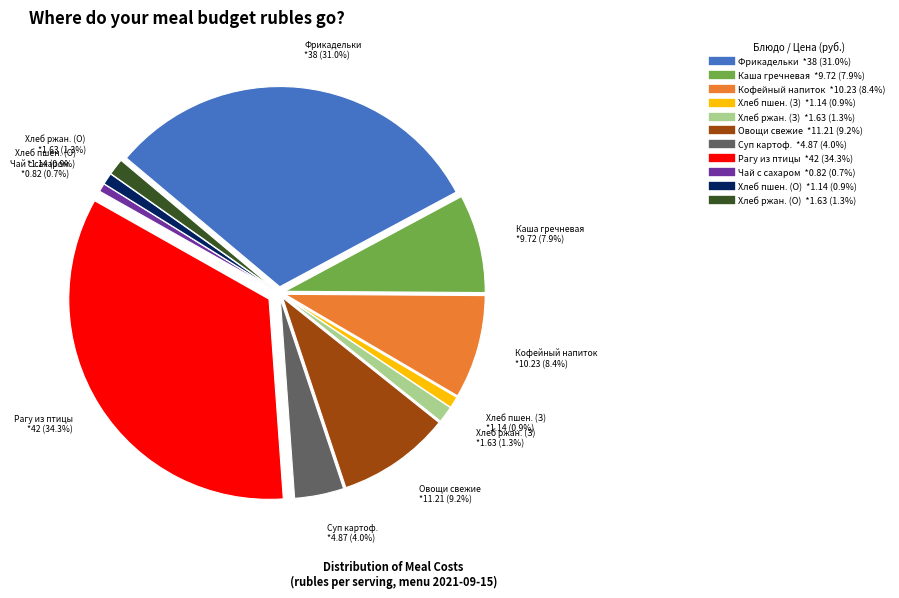

Does Чай с сахаром represent more than half of the total?

No